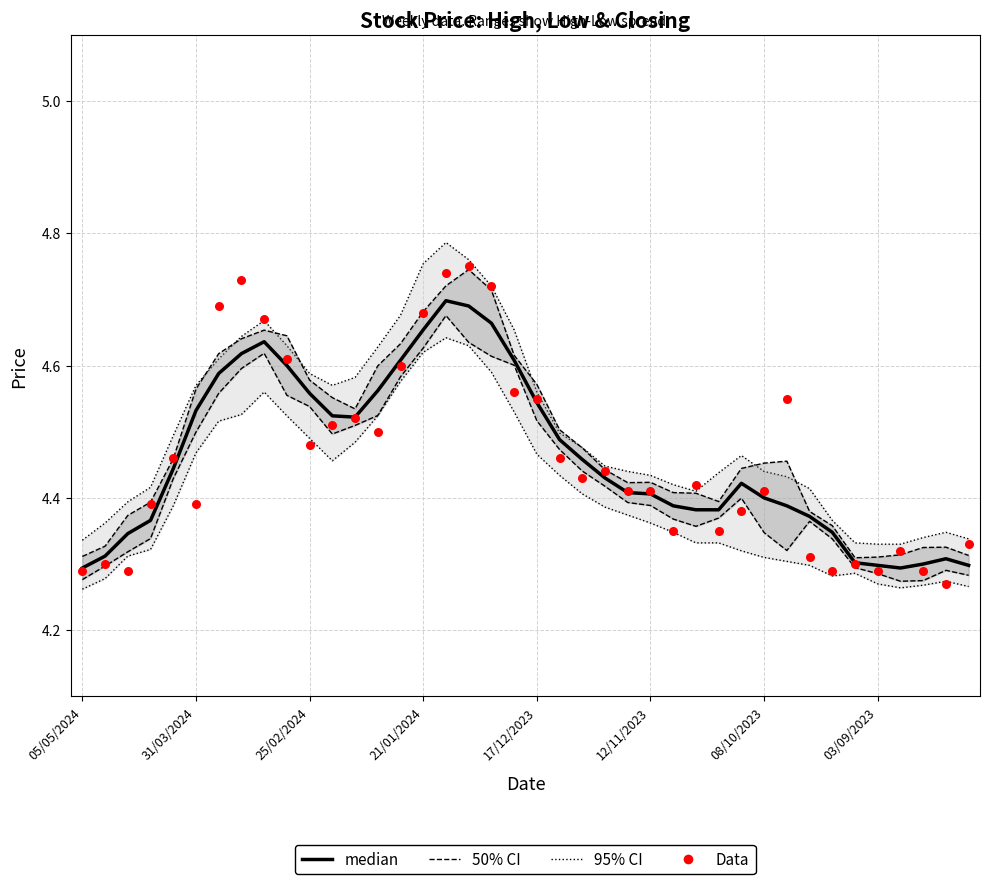

Which series has the widest spread of Y values?

Data